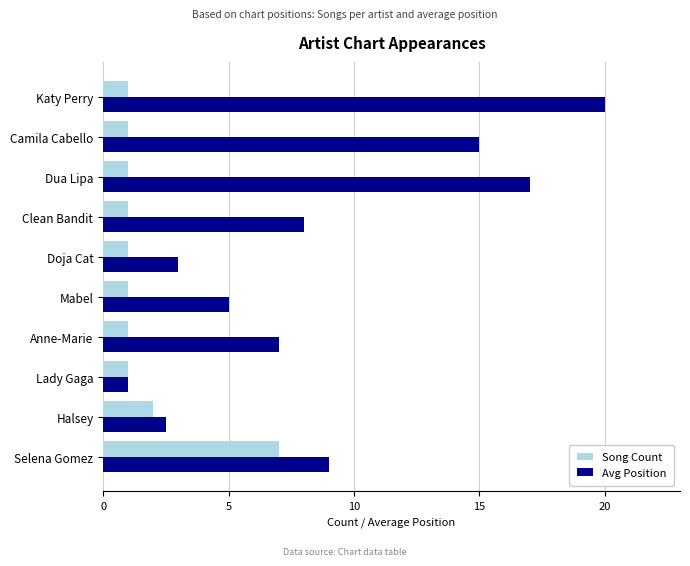

List the series in order of their overall mean, highest first.

Avg Position, Song Count